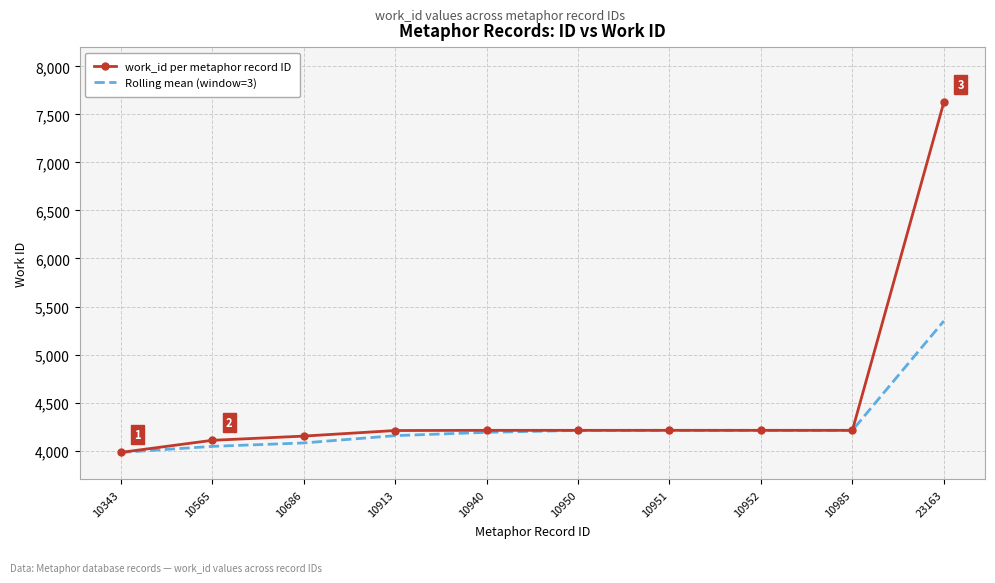

Where does the Rolling mean (window=3) series first go above 4210?

10950